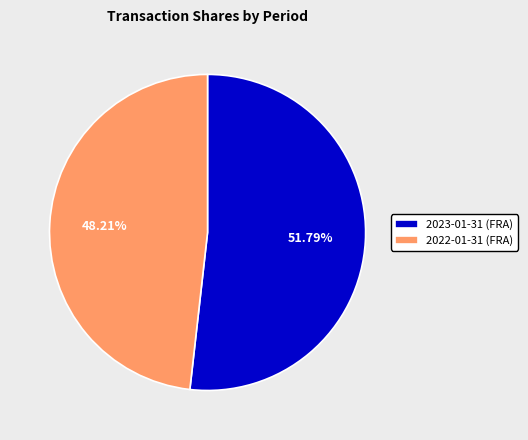

What is the total percentage of 2023-01-31 (FRA) and 2022-01-31 (FRA)?

100.0%